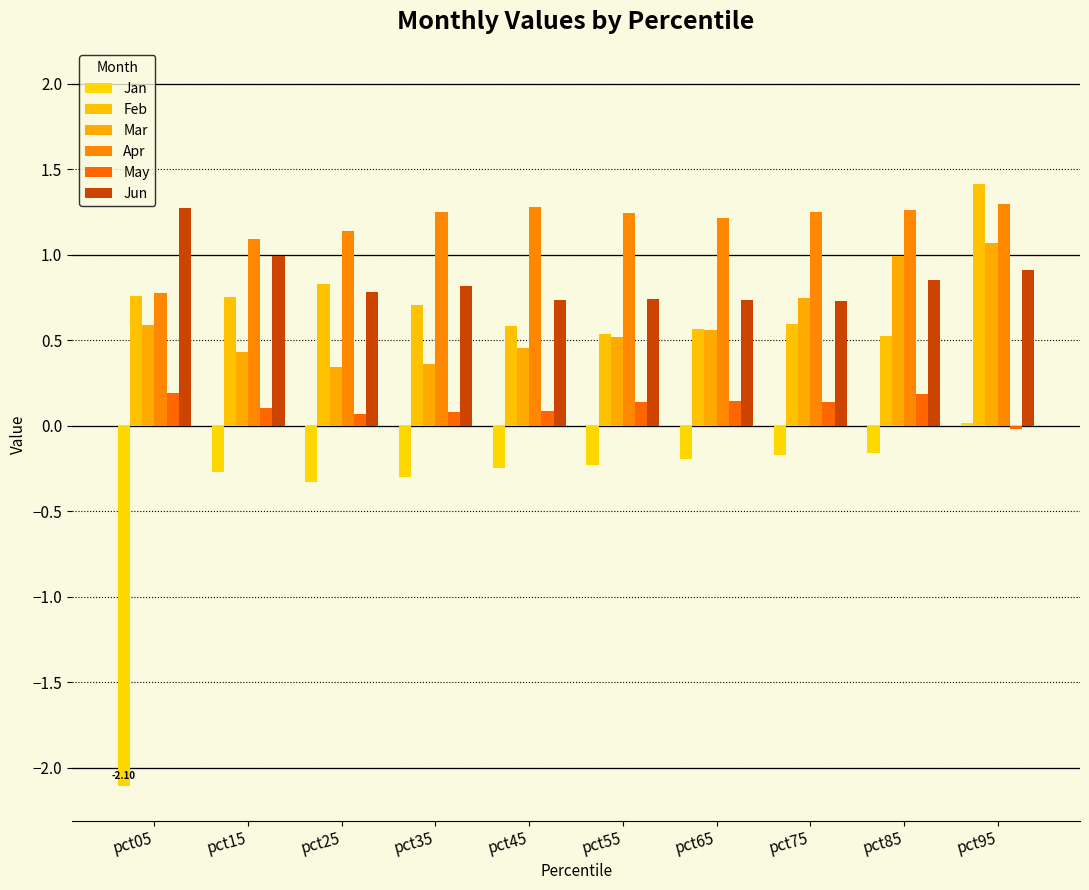

Rank the series at pct85 from highest to lowest value.

Apr, Mar, Jun, Feb, May, Jan